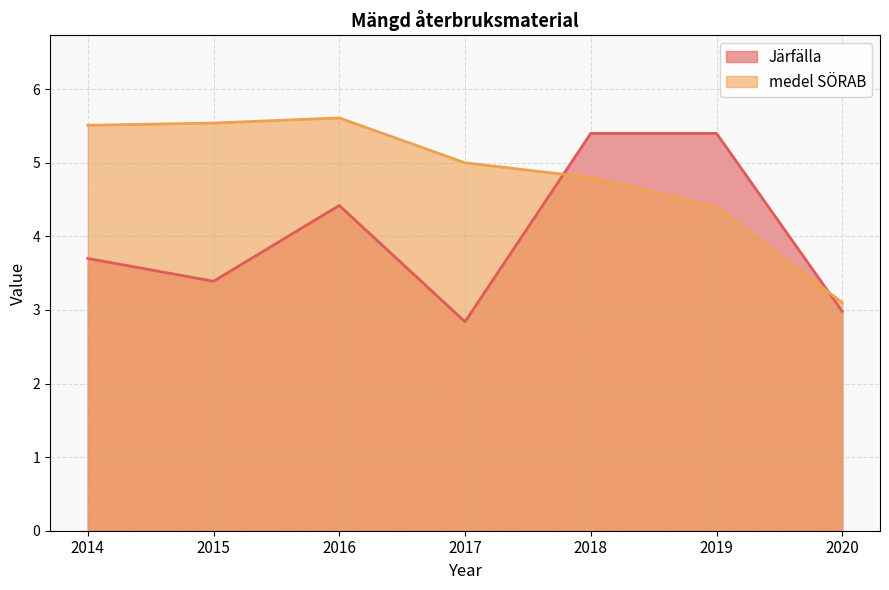

Where do medel SÖRAB and Järfälla first cross each other?

2017 and 2018